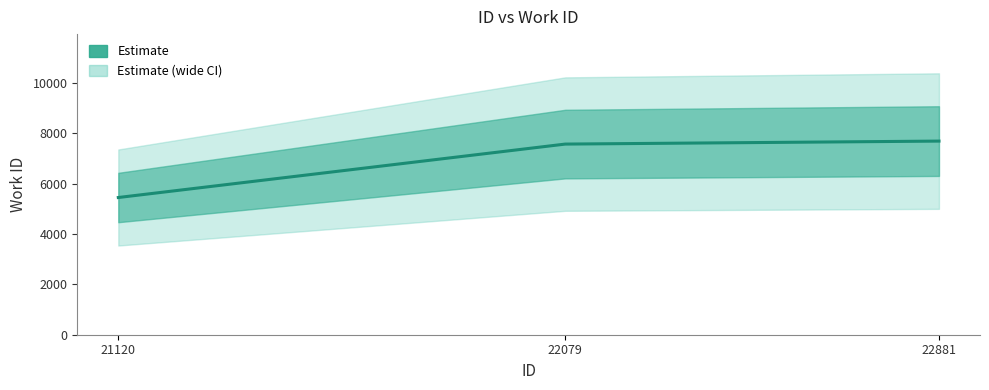

How many lines are shown in the chart?

1